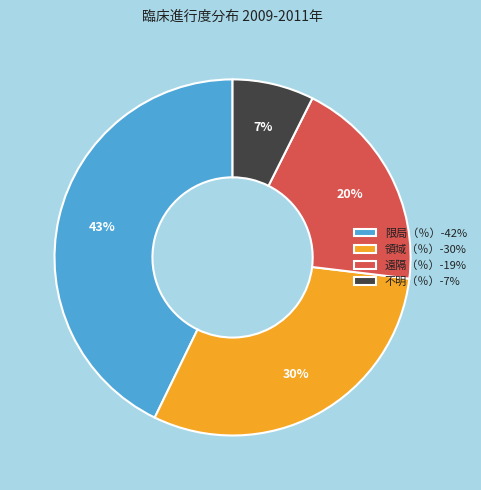

To the nearest percent, what portion does 領域（％） represent?

30%